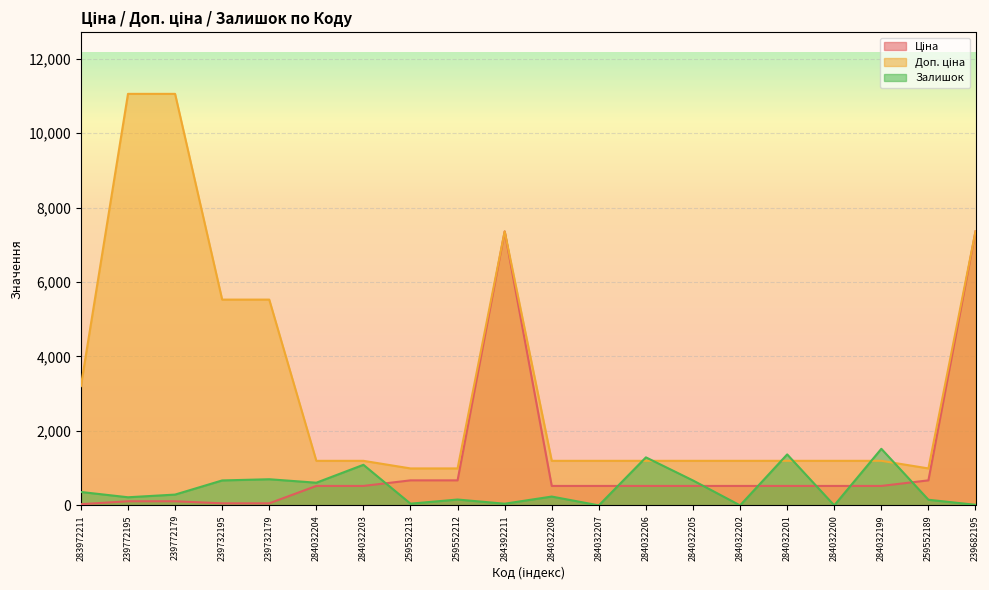

In Ціна, how many points are higher than both neighbors (excluding endpoints)?

1